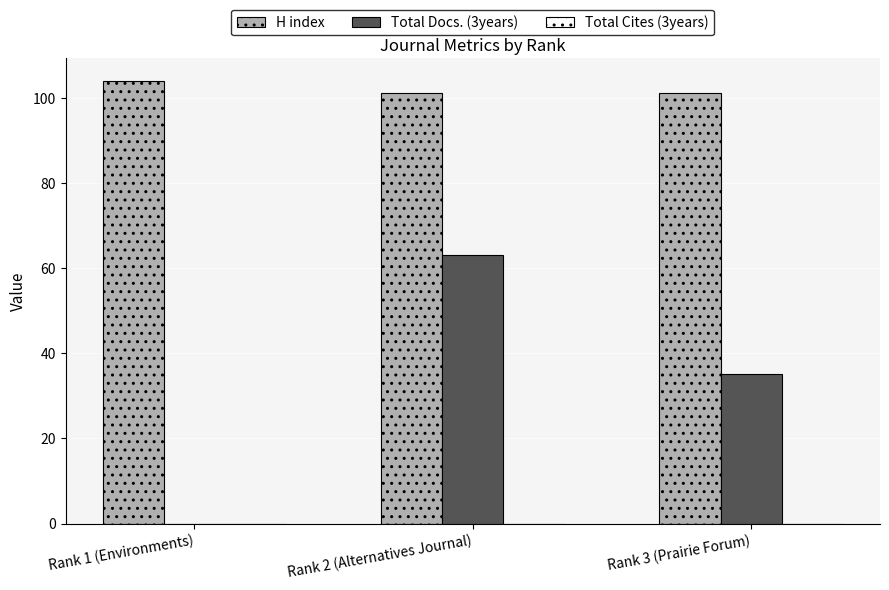

What is the difference between the Total Docs. (3years) values at Rank 1 (Environments) and Rank 3 (Prairie Forum)?

35